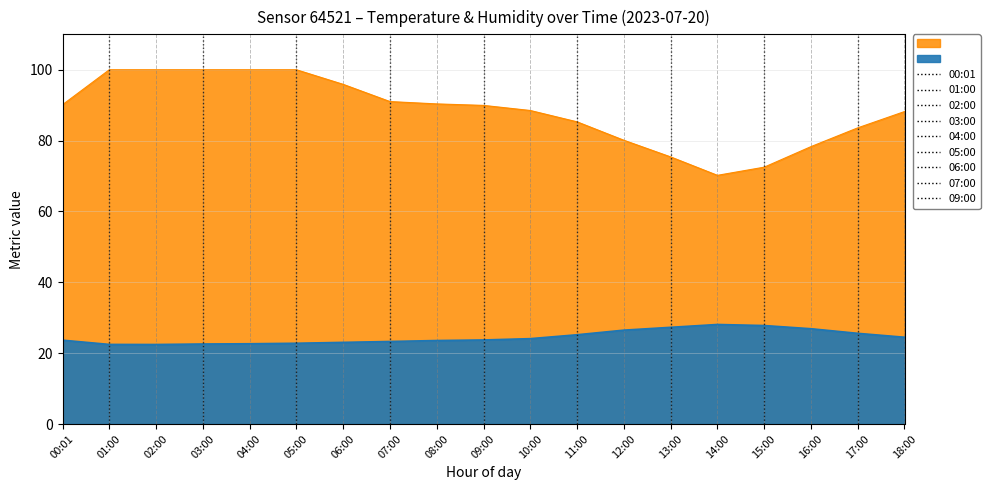

True or false: temperature has a value of 42.1 at 14:00.

False